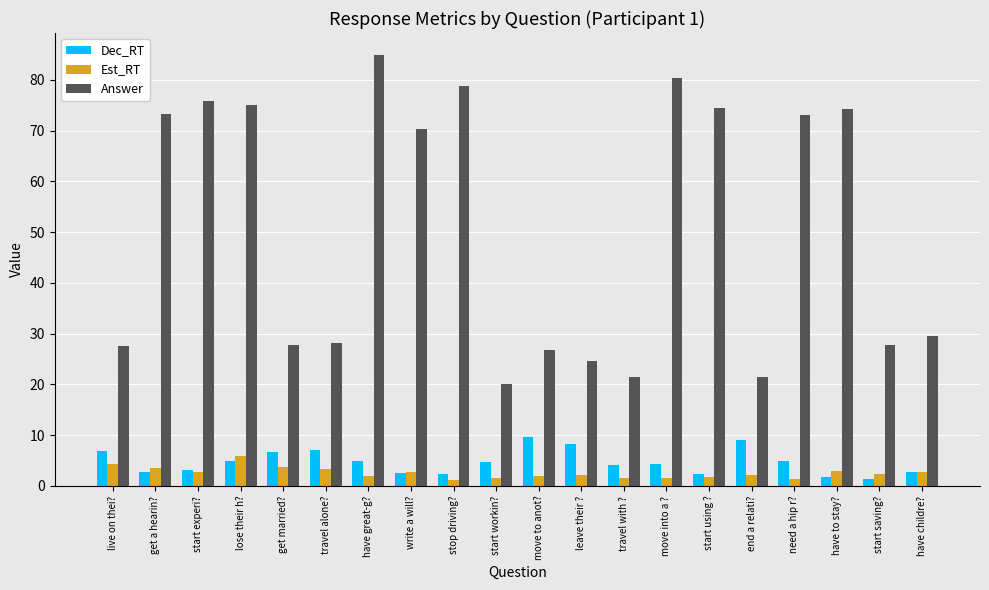

What is the label of the 12th bar from the right?

stop driving?